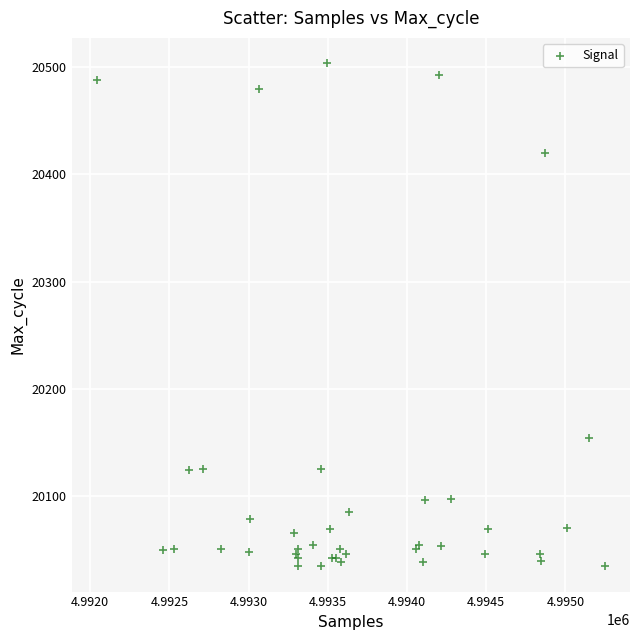

What Y value in the scatter plot is closest to 20269?

20154